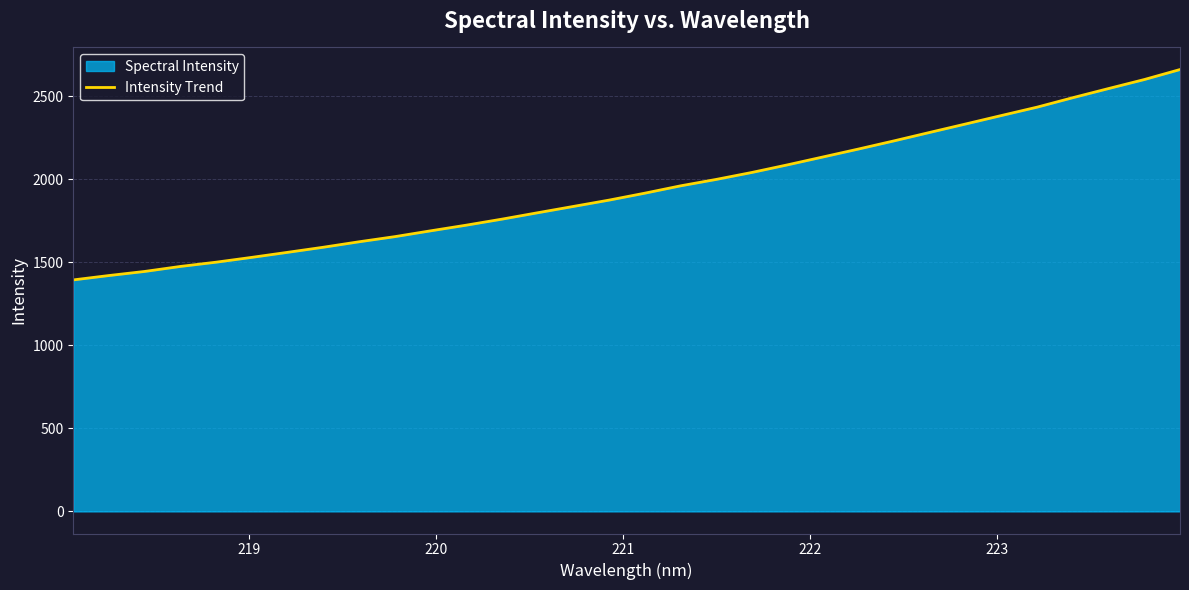

What is the maximum value shown in the chart?

2659.7